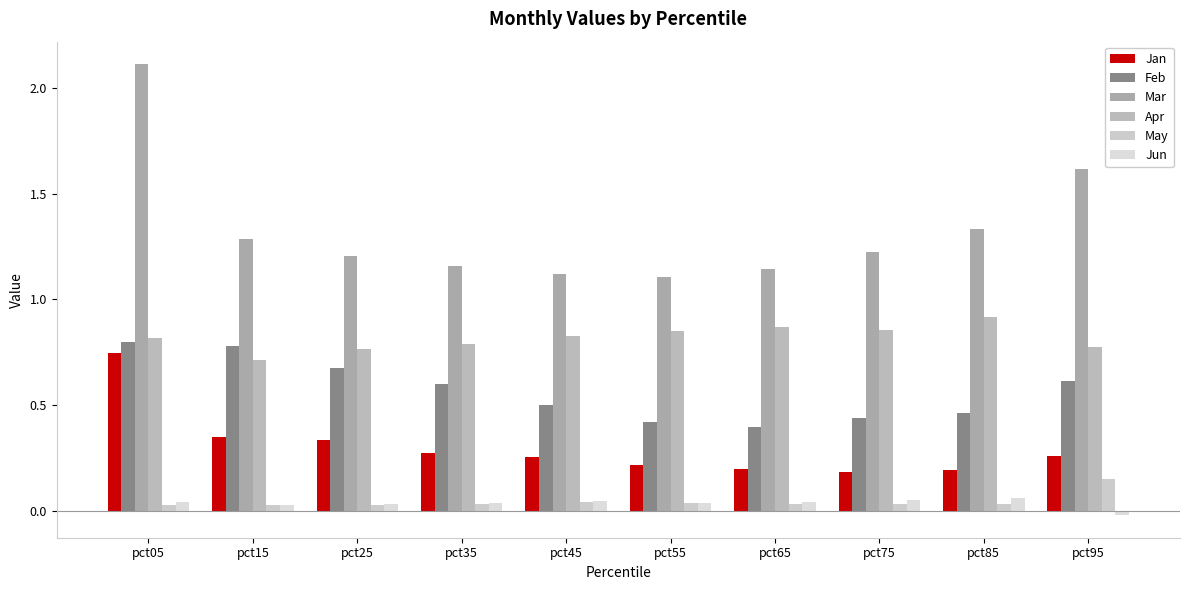

What is the total value across all series at pct95?

3.4